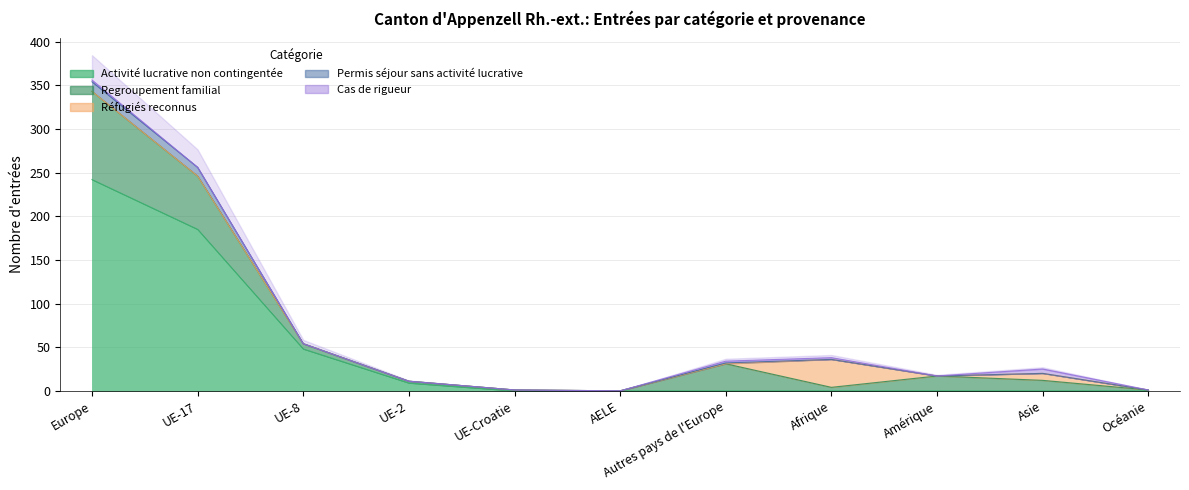

Which series has the widest spread of values?

Activité lucrative non contingentée